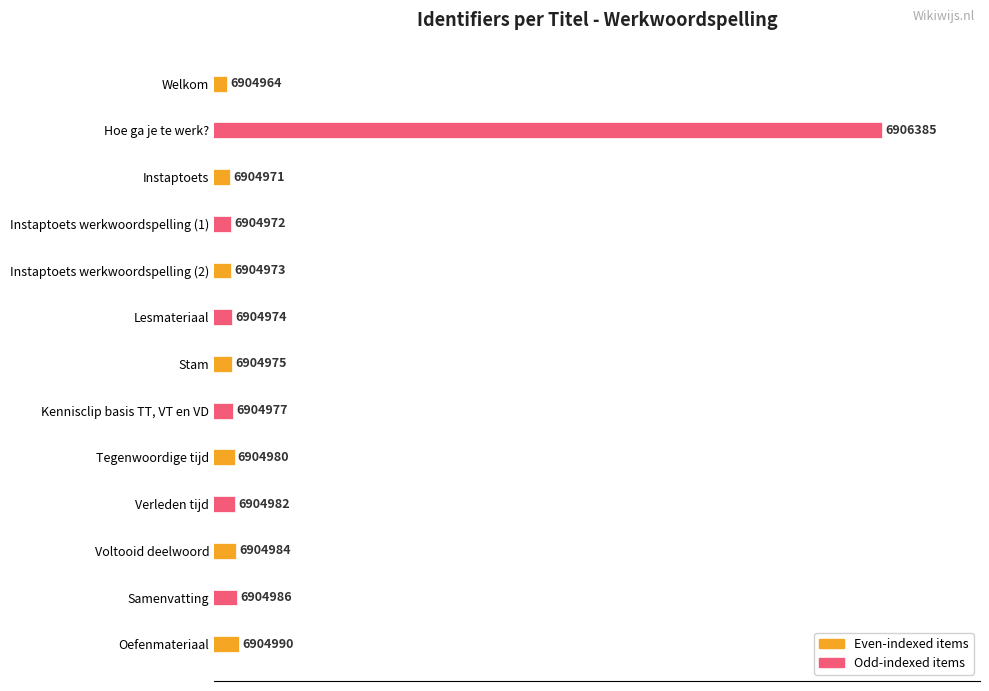

What is the greatest value displayed?

6906385